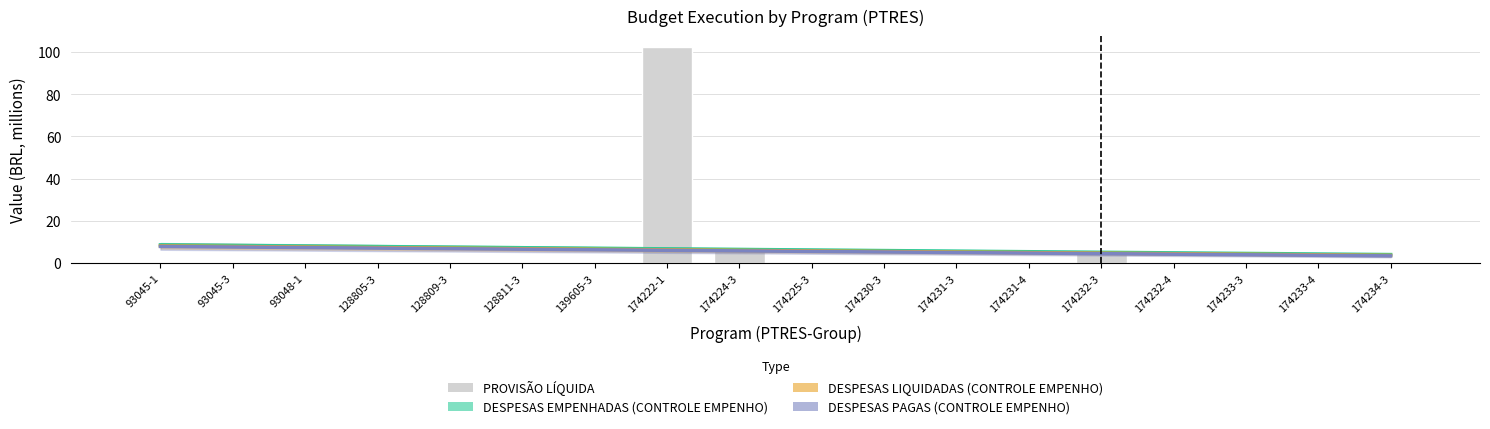

Is the value of DESPESAS EMPENHADAS (CONTROLE EMPENHO) at 128811-3 greater than the value of DESPESAS LIQUIDADAS (CONTROLE EMPENHO) at 139605-3?

Yes